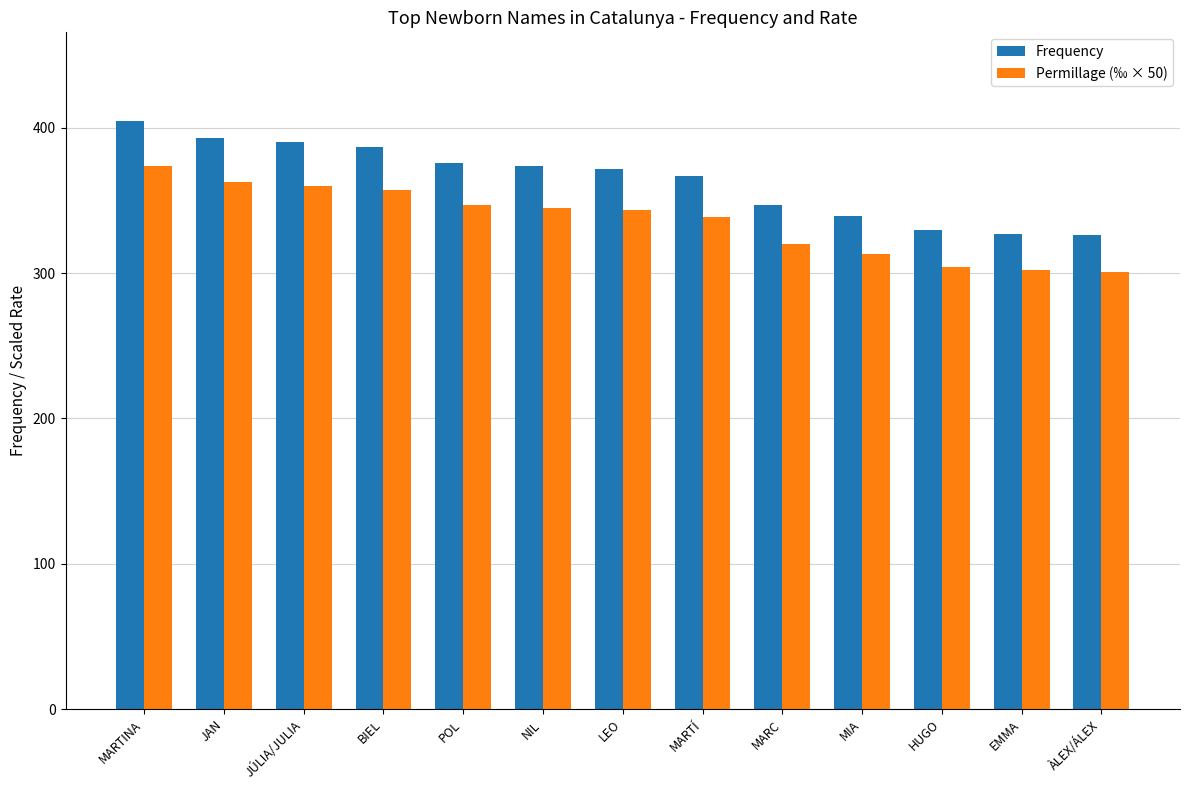

Count the number of categories in the chart.

13